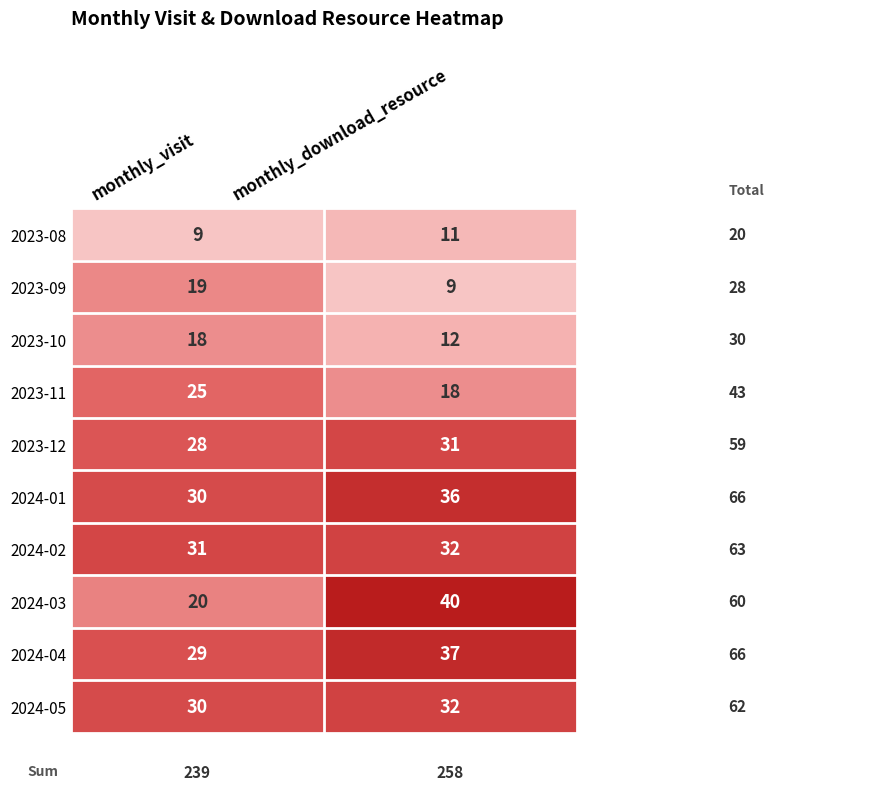

Between monthly_visit and monthly_download_resource, which series saw the biggest shift?

2024-03